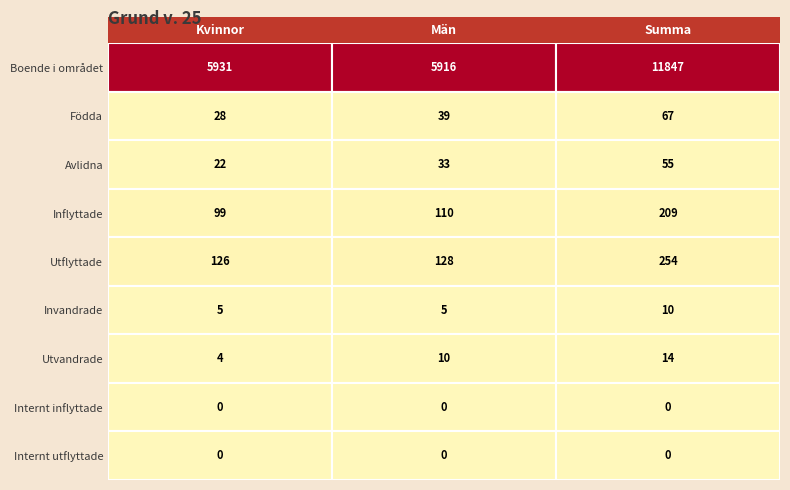

What is the average value of the Födda series?

45